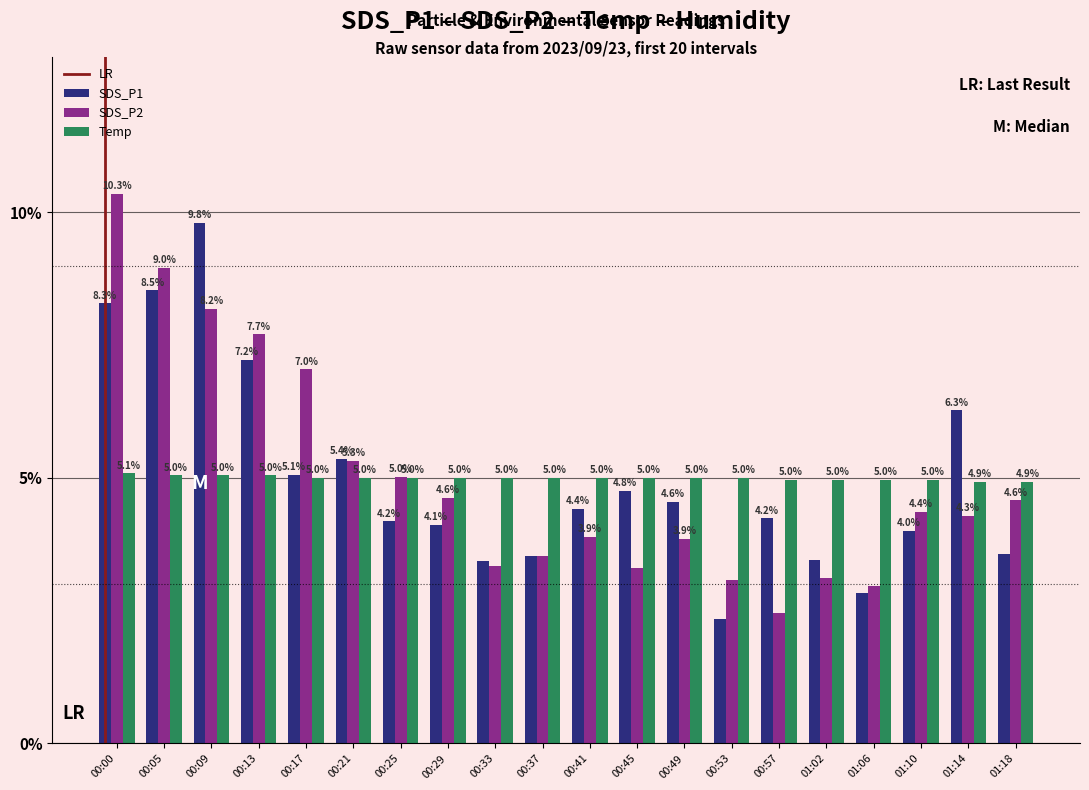

Where does the SDS_P1 series first go above 4?

00:00